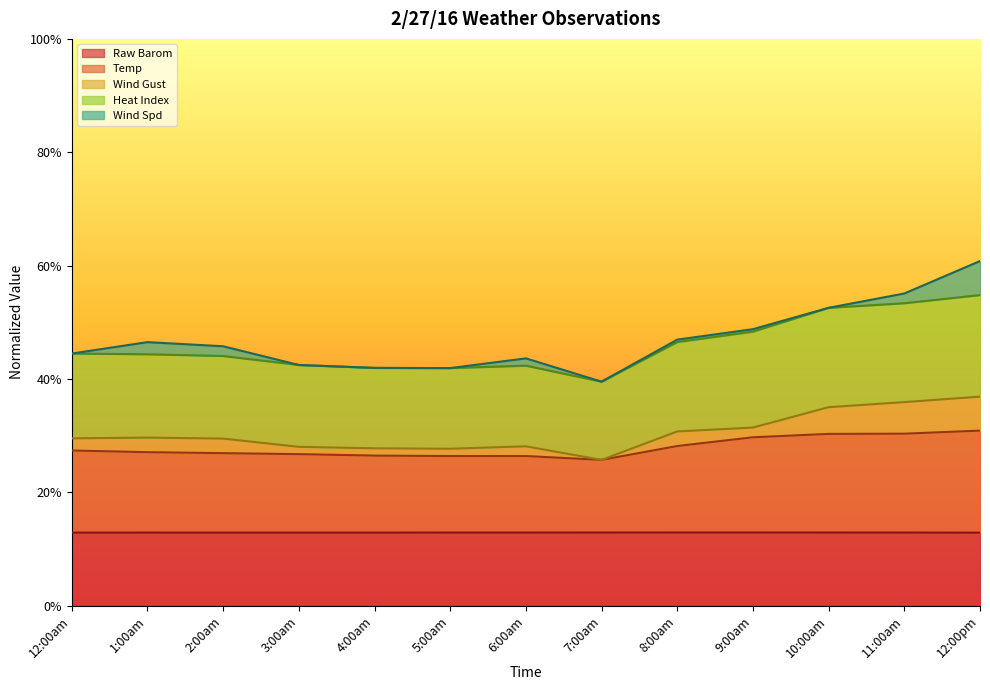

Is the value of Heat Index at 2:00am greater than the value of Raw Barom at 9:00am?

Yes